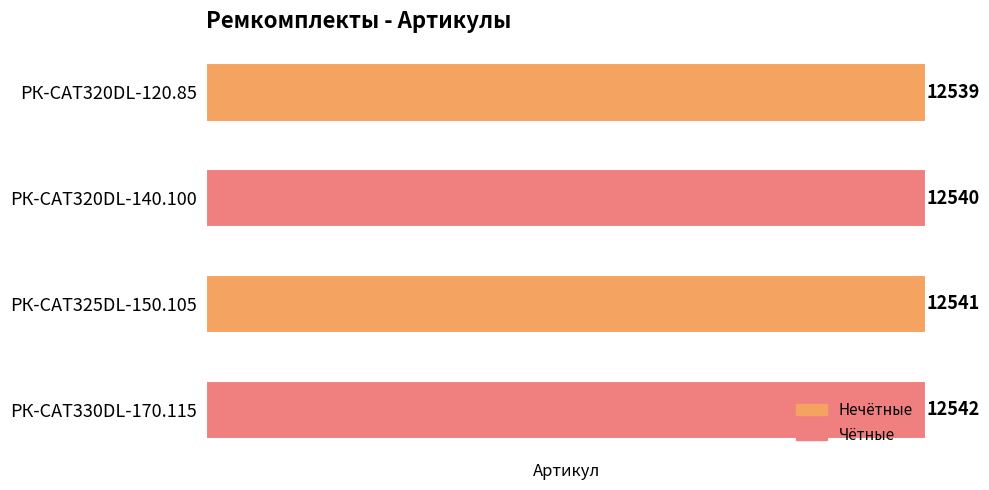

Reading top to bottom, extract all data points from this chart.

12539	12540	12541	12542